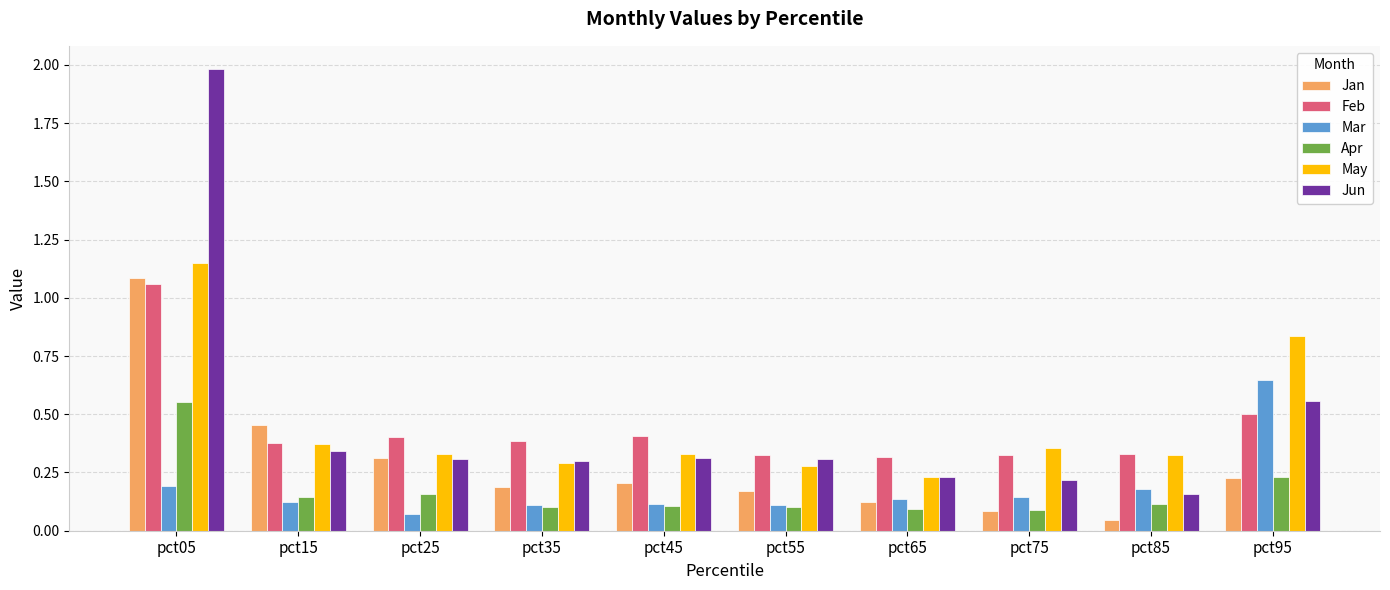

Which series changed the most between pct25 and pct85?

Jan